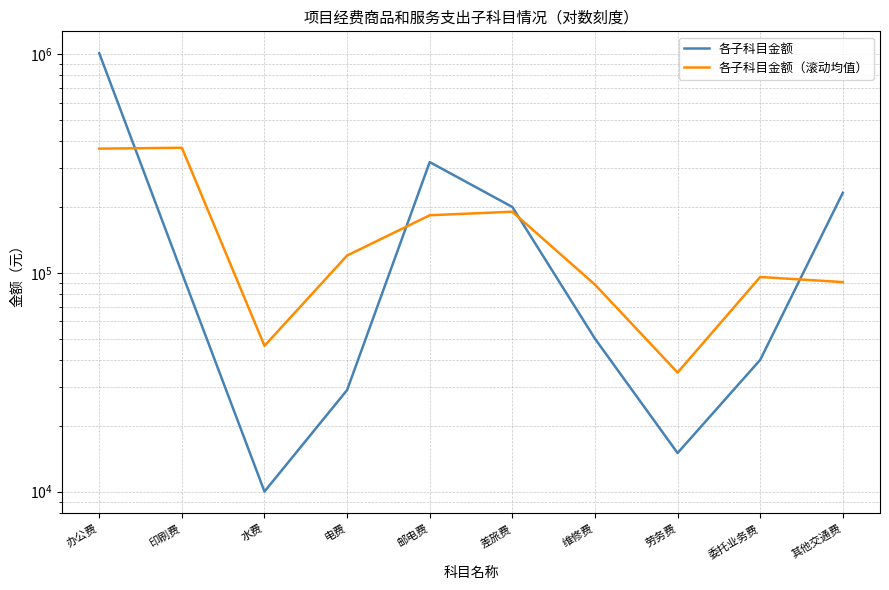

What is the maximum value for 各子科目金额（滚动均值）?

373056.4